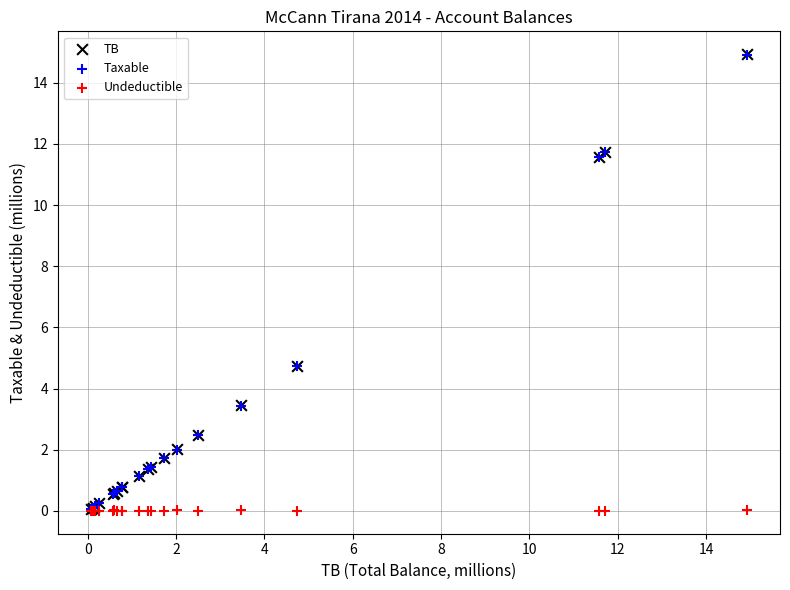

What are all the series names shown in the legend?

TB, Taxable, Undeductible